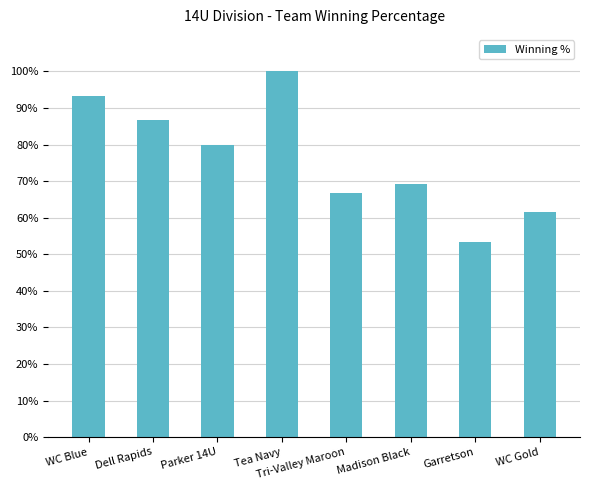

Does the chart contain any negative values?

No